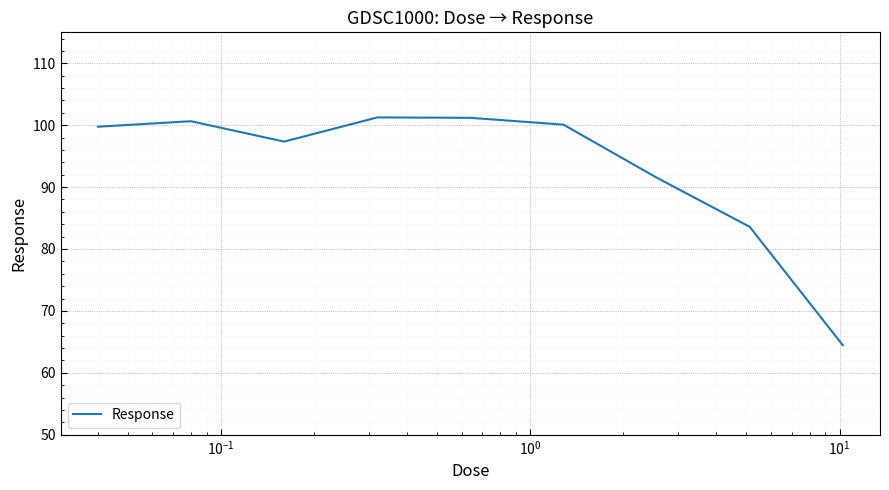

What is the smallest value displayed?

64.5